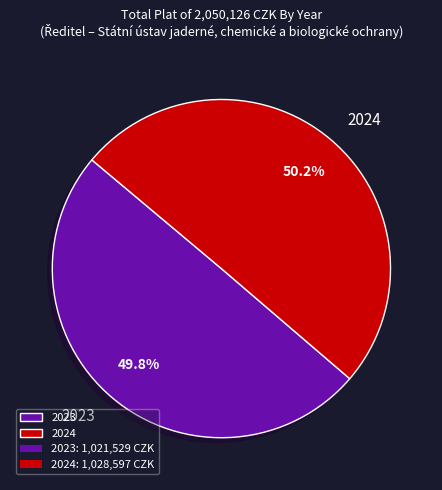

Is there any slice that represents more than half of the pie?

Yes